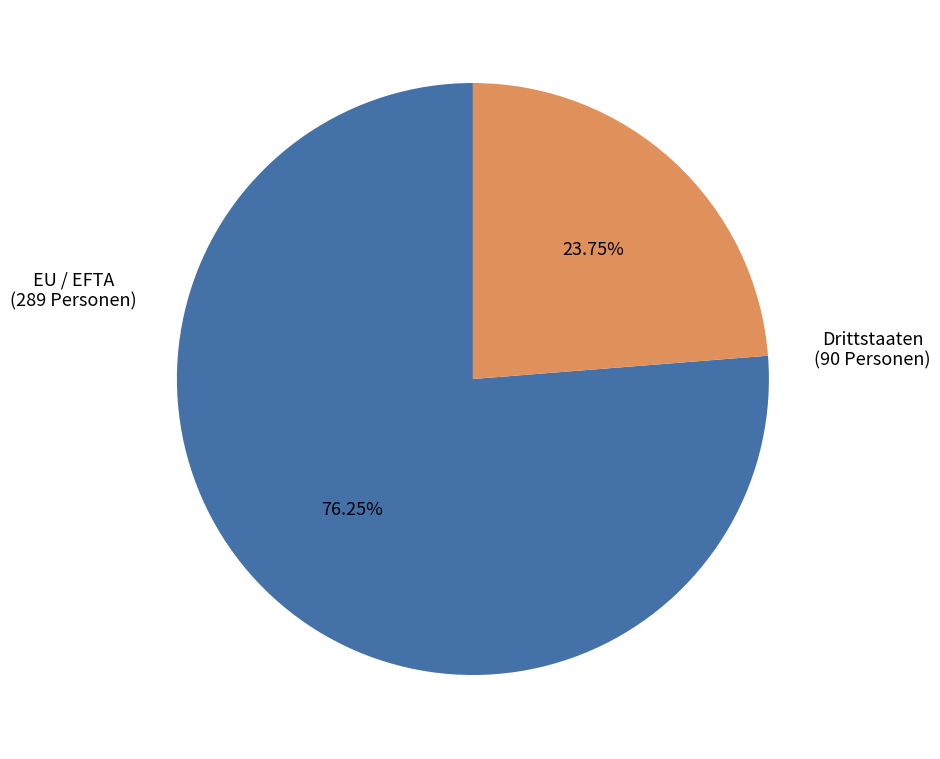

Is there a majority slice in this chart?

Yes